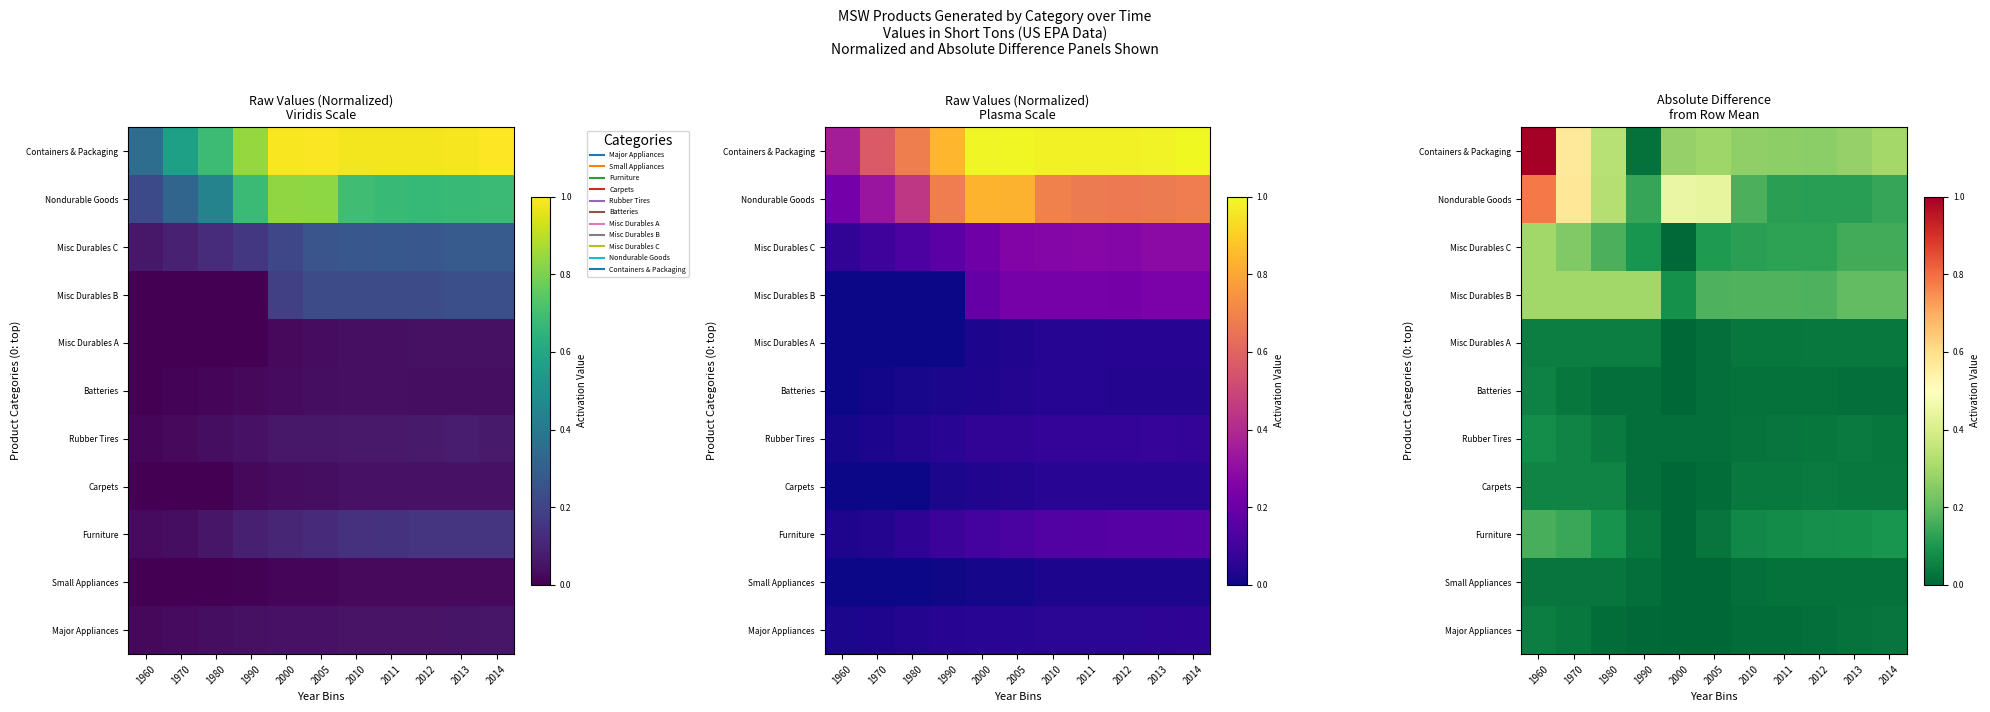

What is the difference between the maximum and minimum values in the Furniture series?

0.2